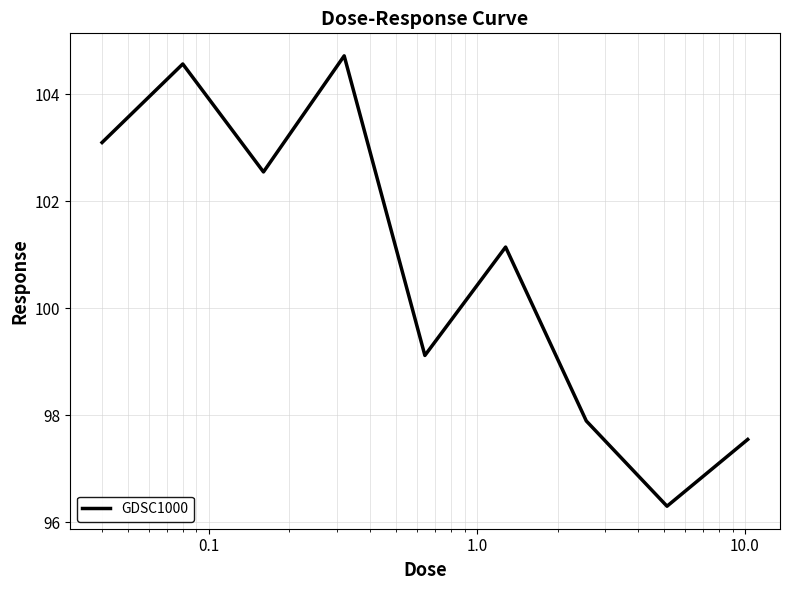

What is the difference between the maximum and minimum values?

8.4